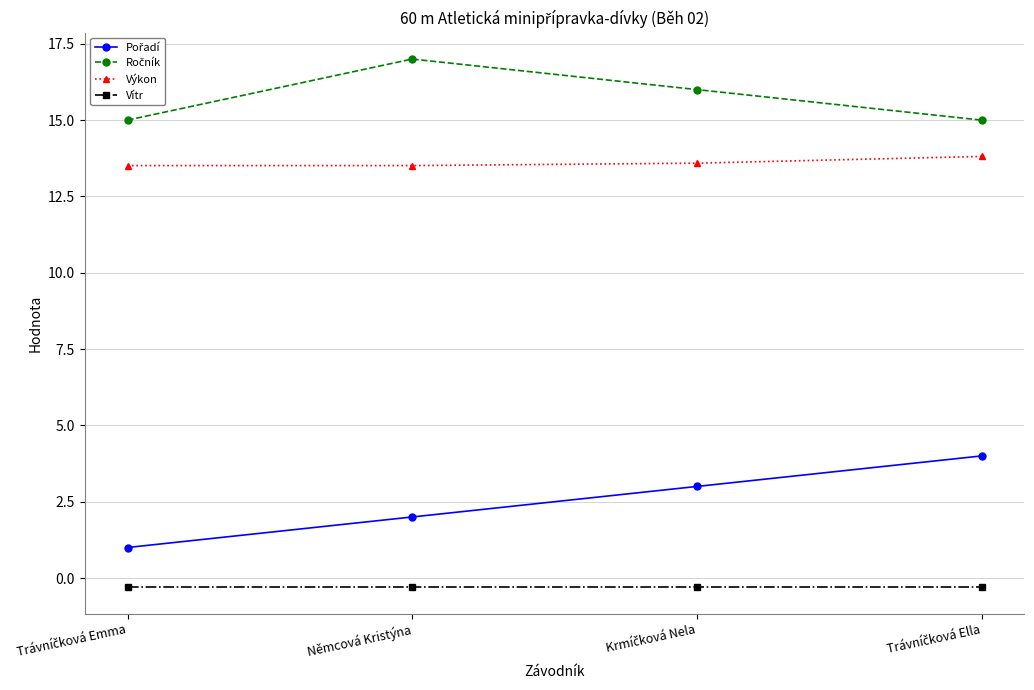

What position from the right is Němcová Kristýna?

3